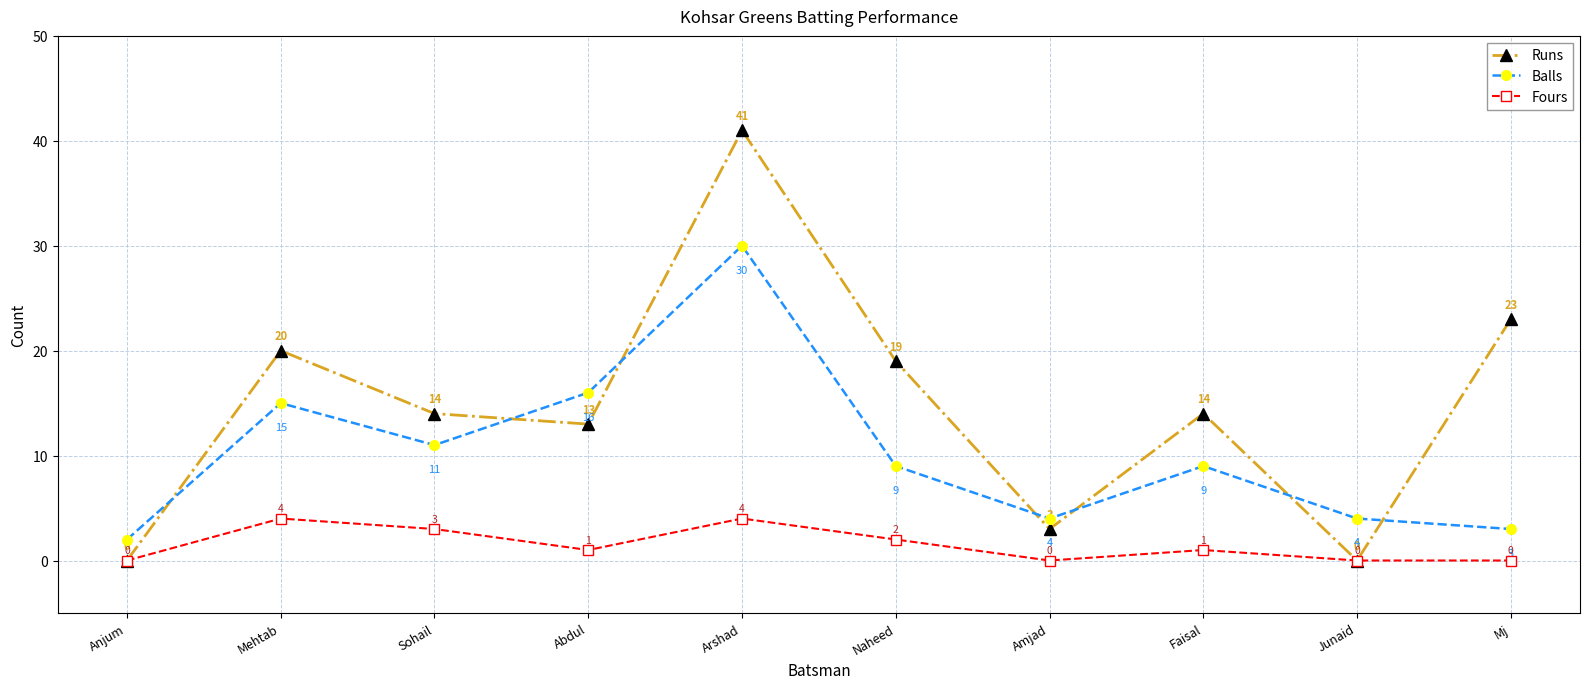

What is the label of the 10th point from the right?

Anjum